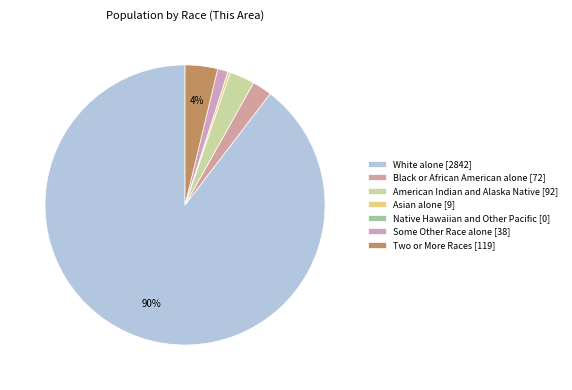

Is there any slice that represents more than half of the pie?

Yes